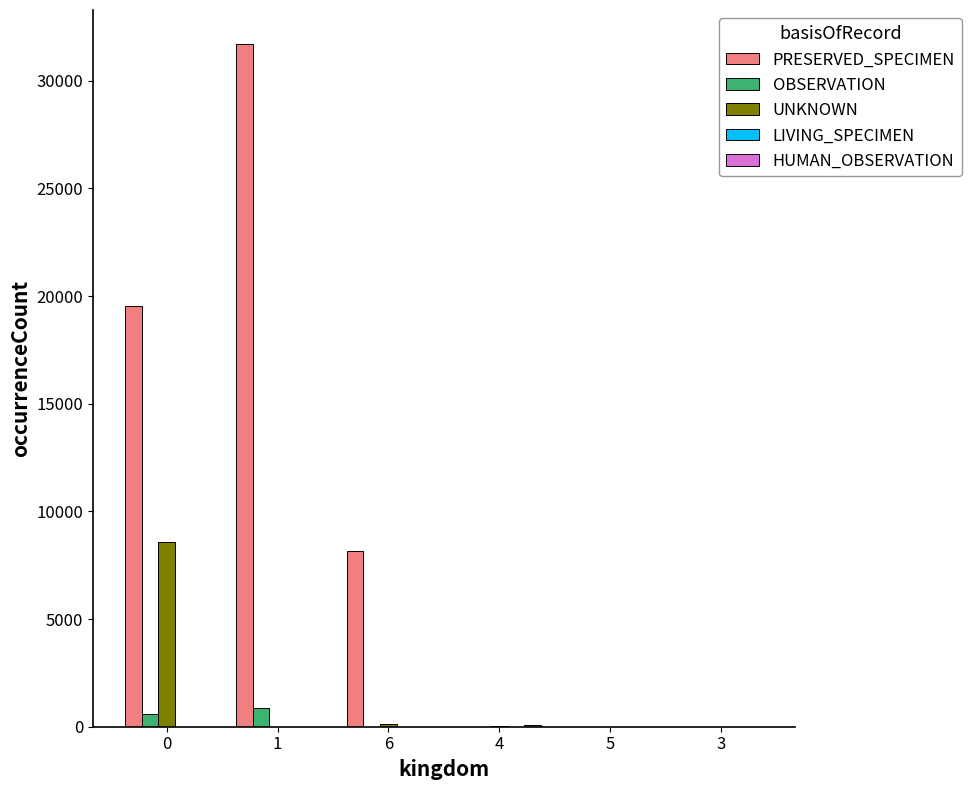

What is the maximum value shown in the chart?

31697